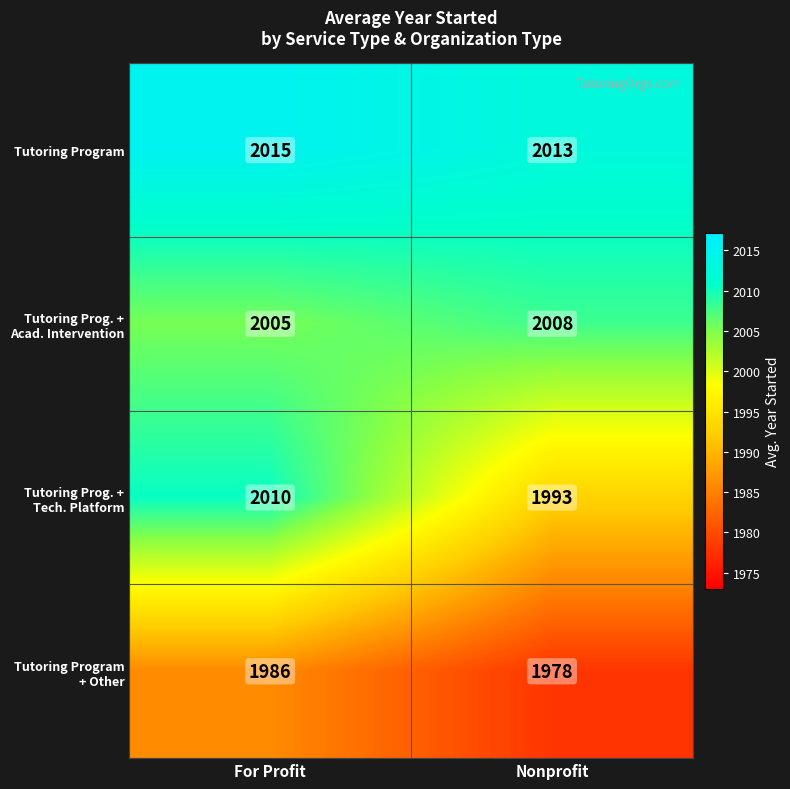

Which label corresponds to the smallest value in the chart?

Nonprofit